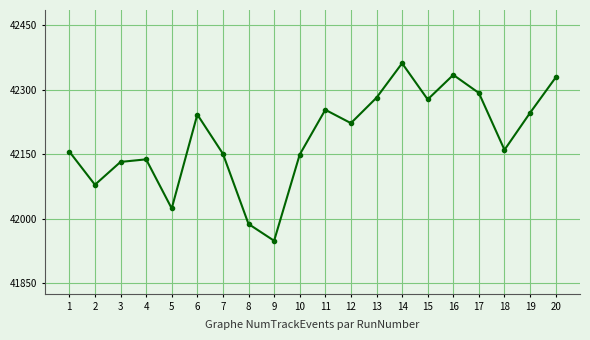

What value does the data have at 2?

42079